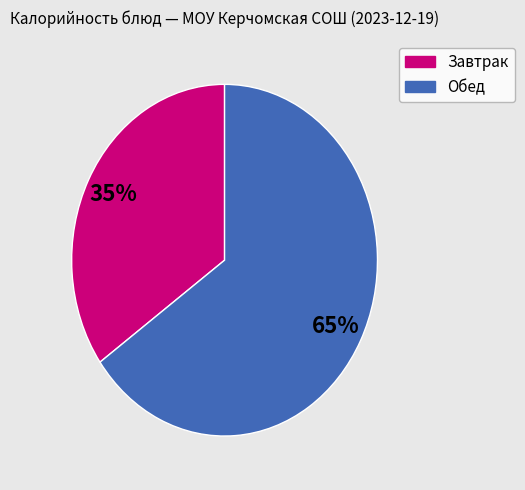

To the nearest percent, what is the difference between the largest and smallest slice percentages?

30%